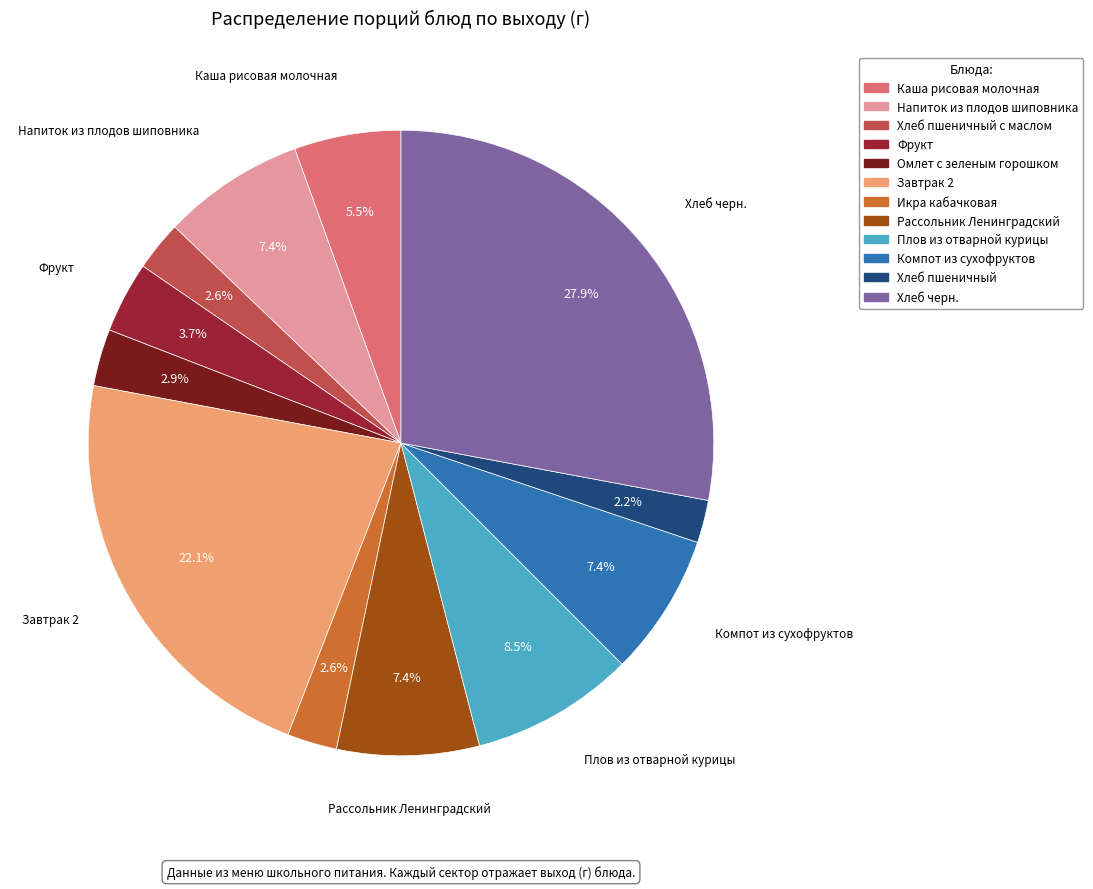

Is there any slice that represents more than half of the pie?

No